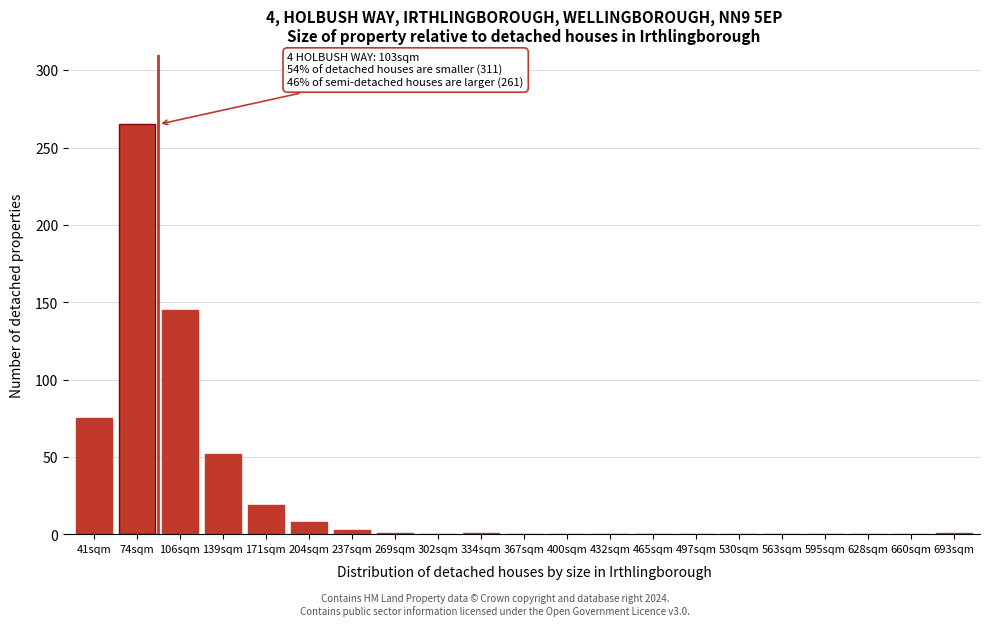

What is the maximum value shown in the chart?

265